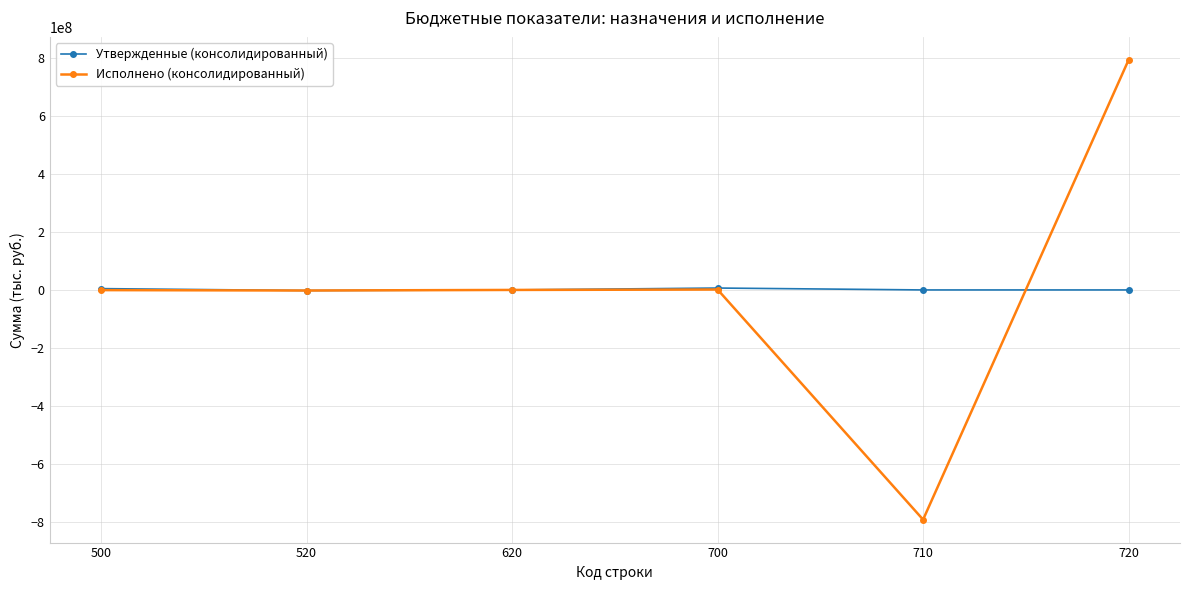

What is the difference between the maximum and second lowest values in the Исполнено (консолидированный) series?

794838369.3